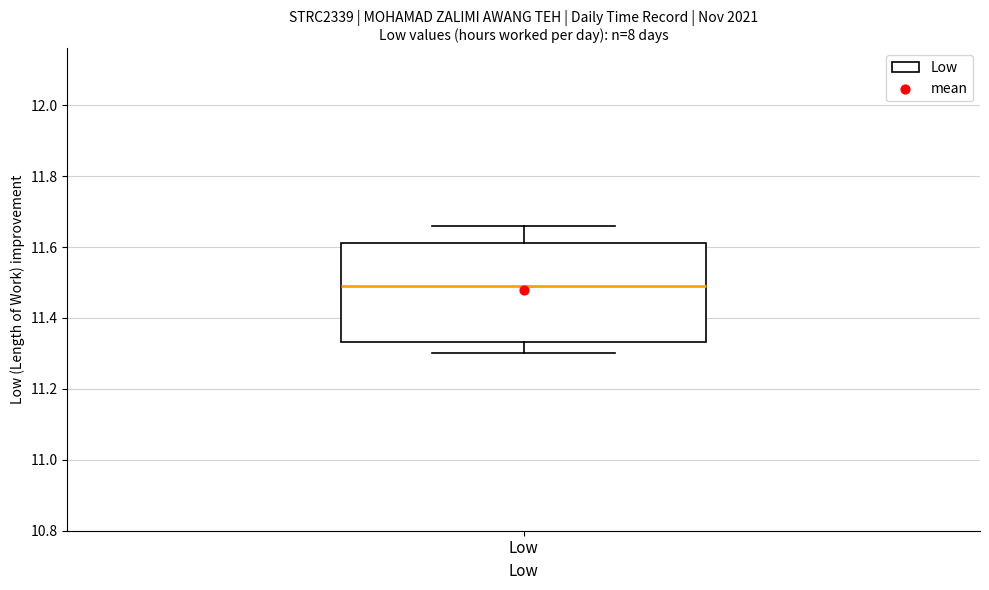

Transcribe this box plot: give where the median line is, the range the box spans, and where the two whiskers end, as read against the y-axis. The values are not printed on the chart, so give them approximately, as read against the axis.

median 11.50, box 11.34 to 11.62, whiskers 11.30 to 11.66